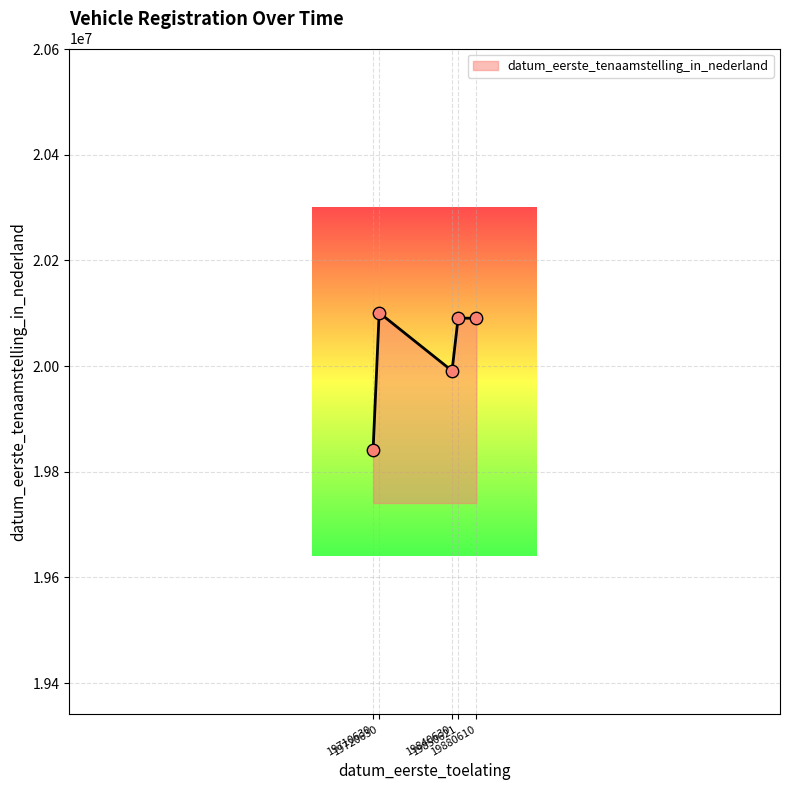

Between 19720630 and 19880610, which is larger?

19720630